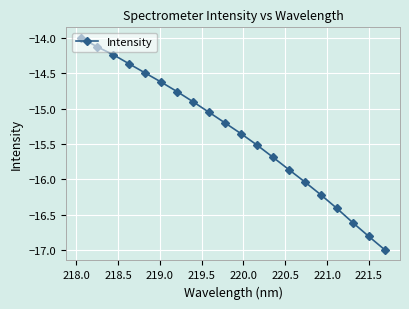

What is the difference between the maximum and minimum values?

3.0